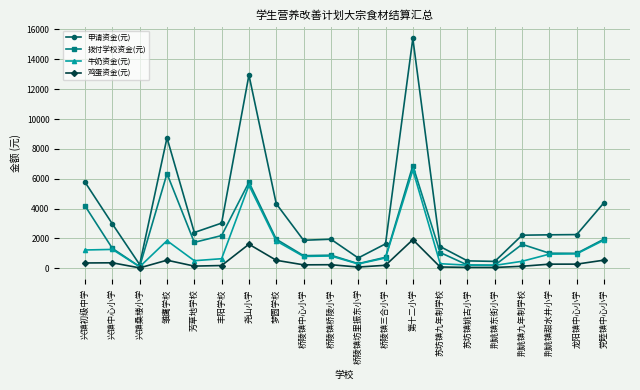

What is the sum of the 申请资金(元) values at 丰阳学校 and 荆姚镇东街小学?

3495.0